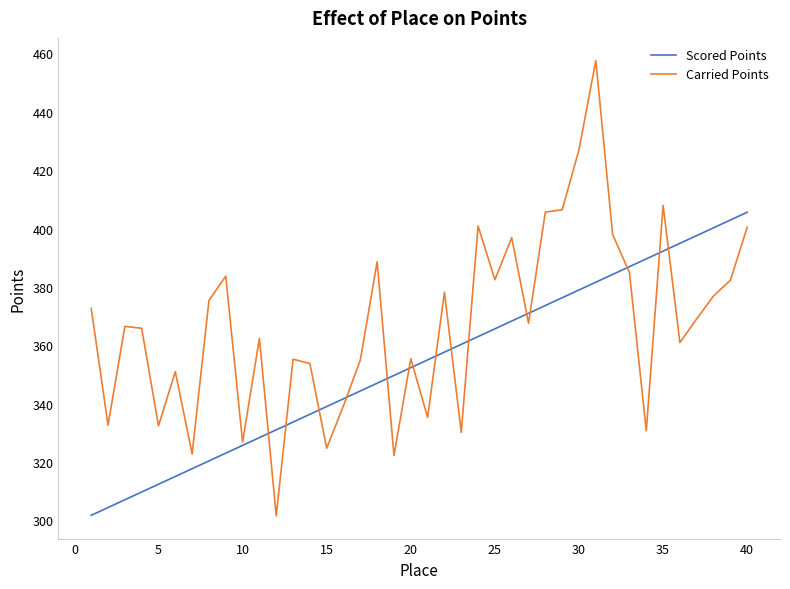

Which series has the largest range (max minus min)?

Carried Points